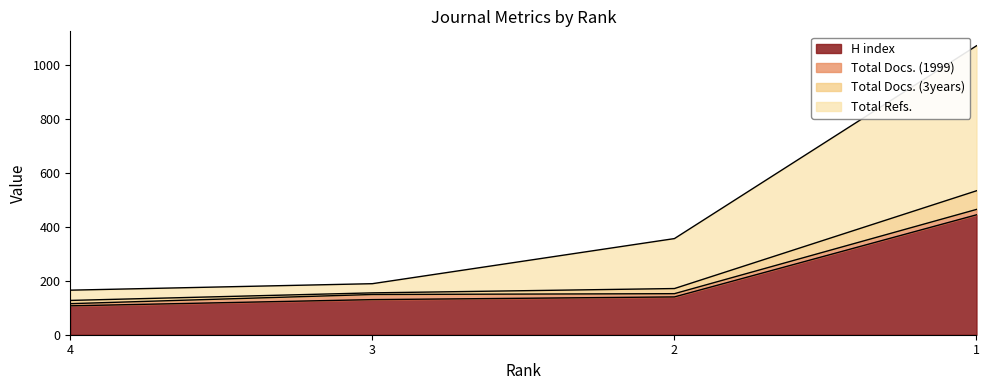

What is the highest value of the H index series?

444